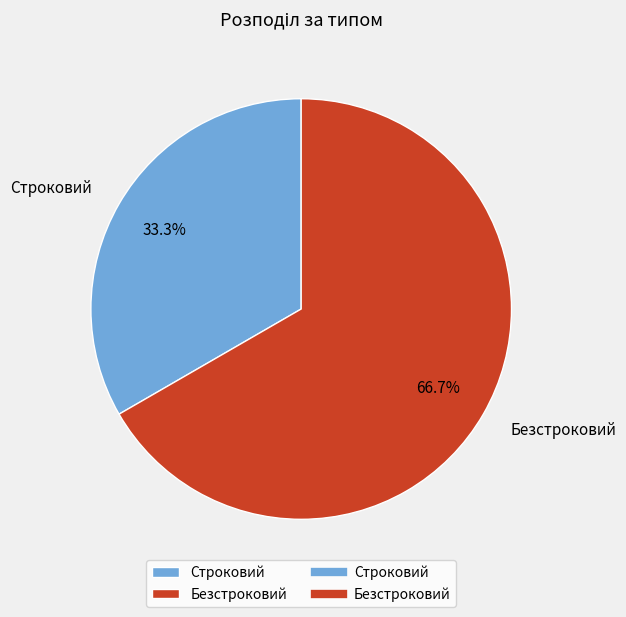

To the nearest percent, what is the average slice percentage?

50%